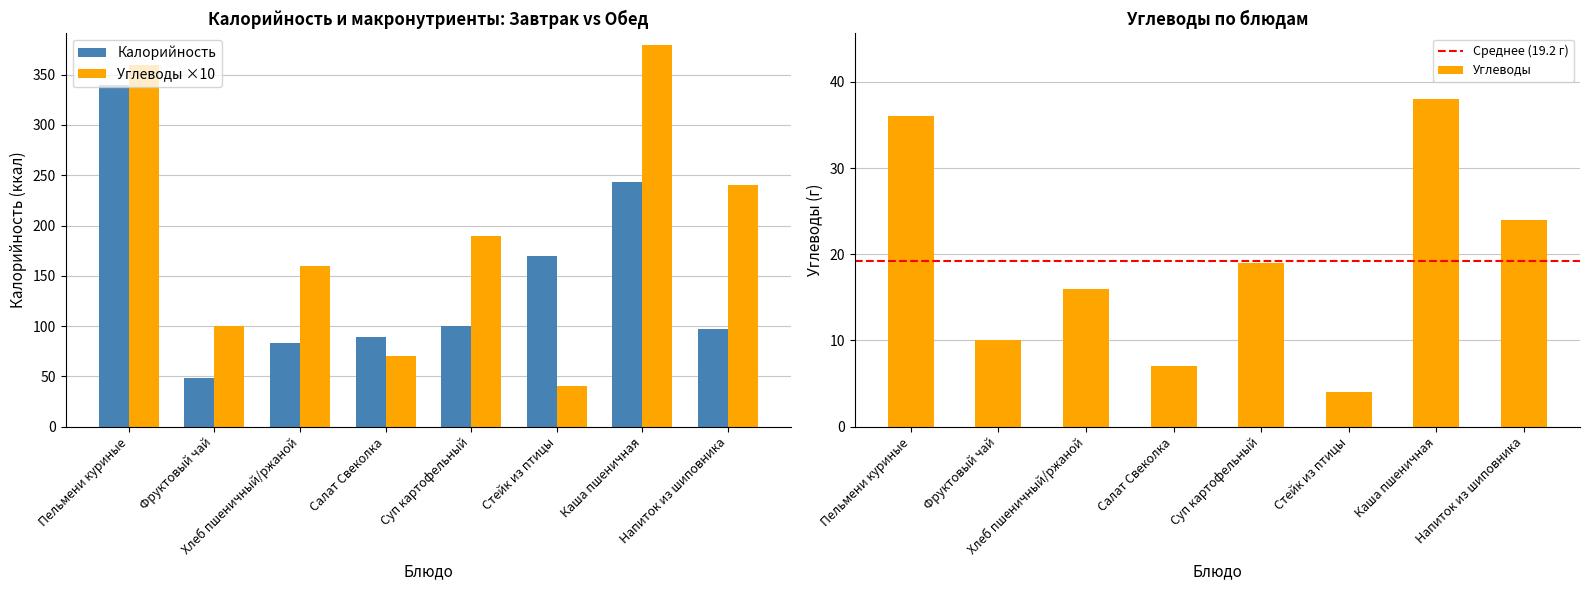

What is the average value of the Углеводы series?

19